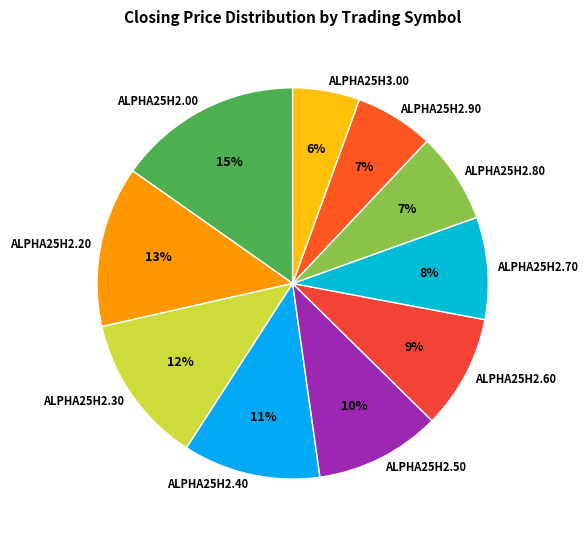

How many slices are in this pie chart?

10